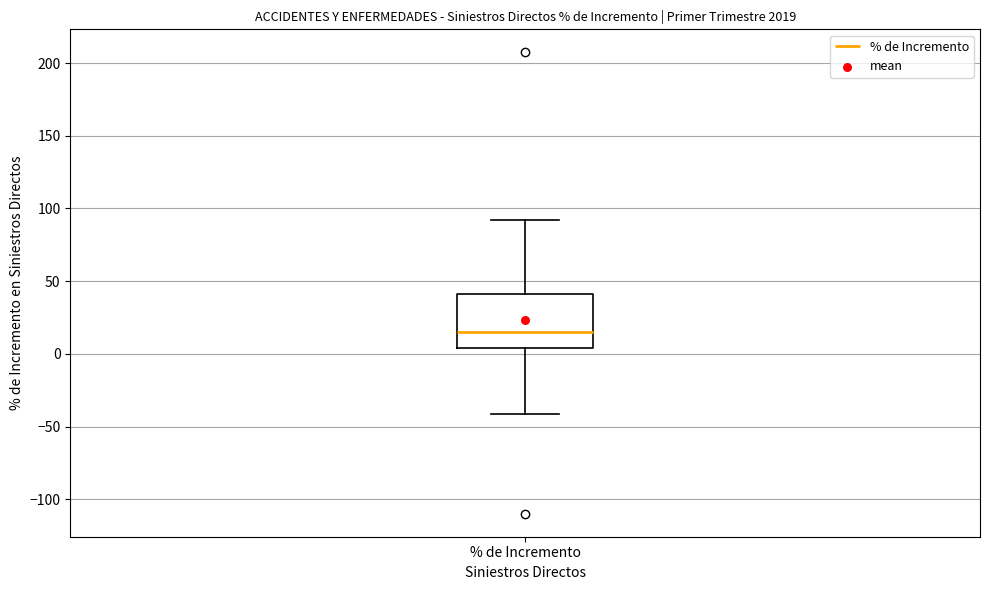

Transcribe this box plot: give where the median line is, the range the box spans, and where the two whiskers end, as read against the y-axis. The values are not printed on the chart, so give them approximately, as read against the axis.

median 15, box 5 to 40, whiskers -40 to 90